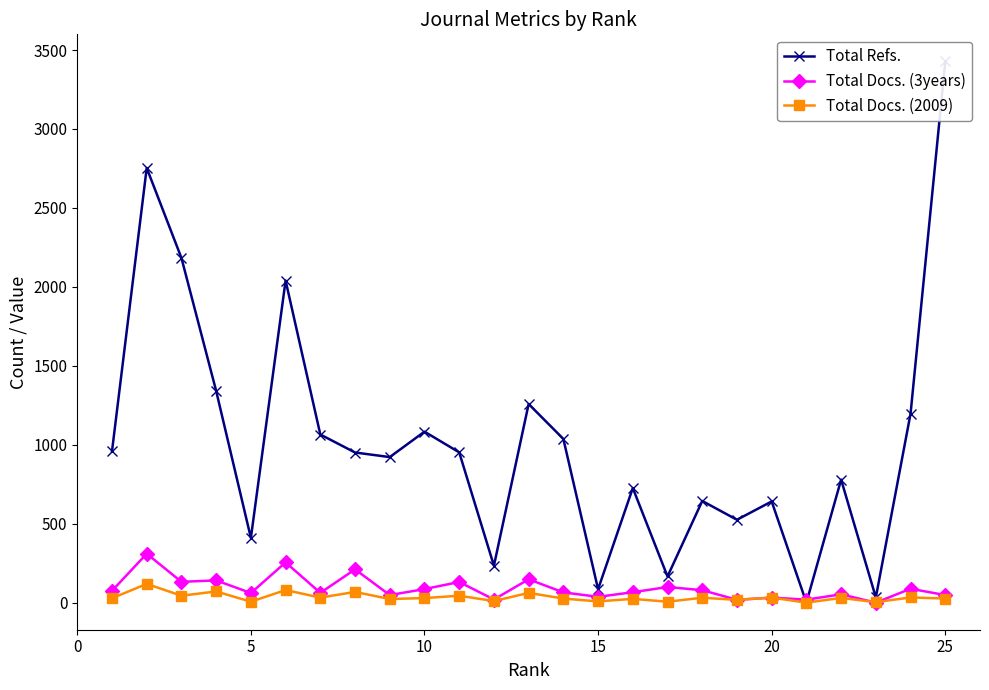

What is the value of the Total Docs. (3years) point at the 4th from the left?

141